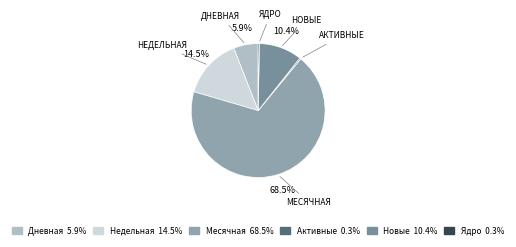

Count the number of slices in the pie.

6